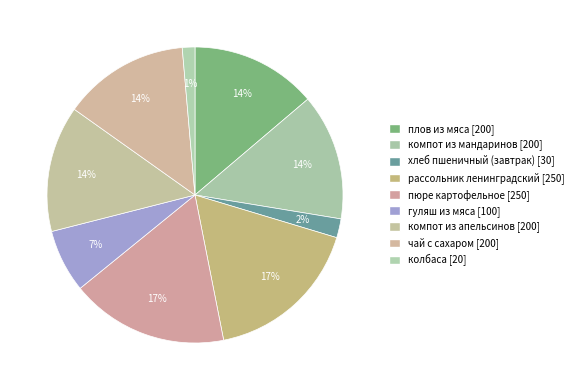

Approximately how many times larger is the value at пюре картофельное compared to гуляш из мяса?

2.5